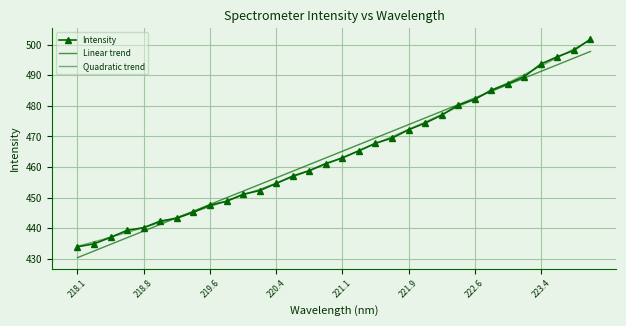

What are all the series names shown in the legend?

Intensity, Linear trend, Quadratic trend